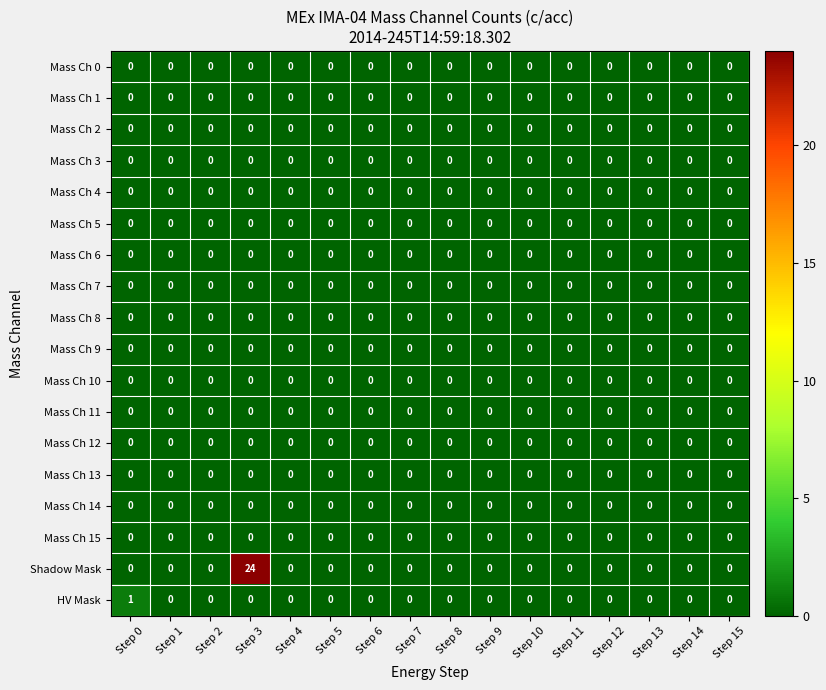

Which series changed the most between Step 0 and Step 14?

HV Mask